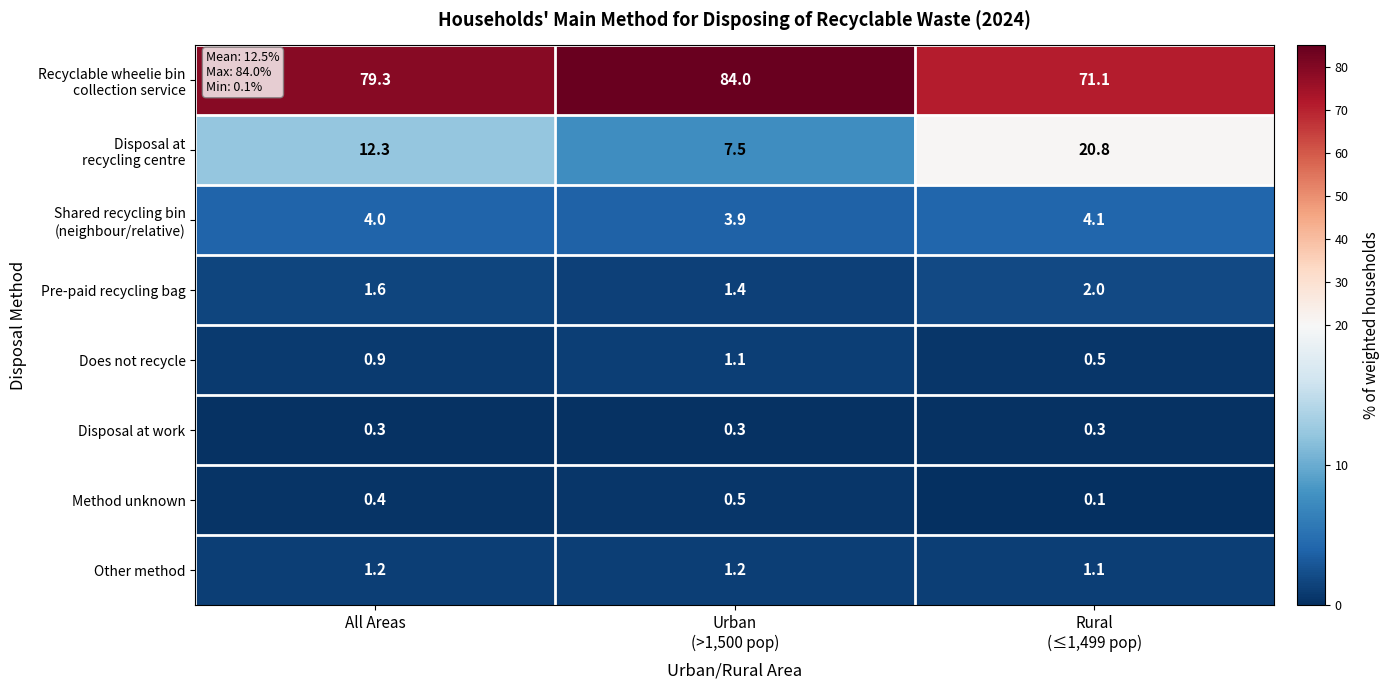

What is the average value of the Method unknown series?

0.3